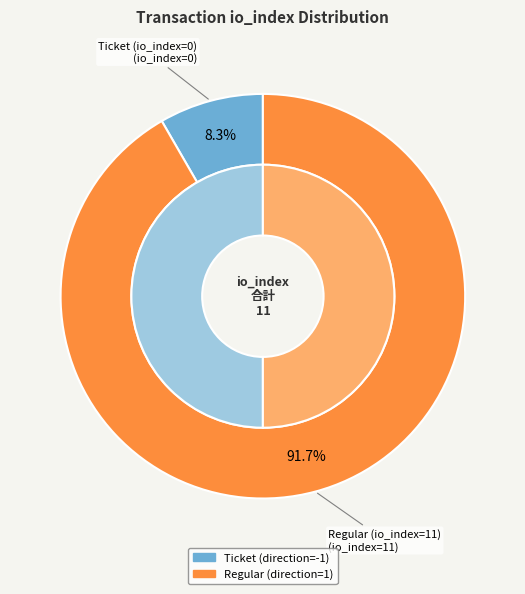

The Ticket (io_index=0) slice represents 6% of the pie. True or false?

False